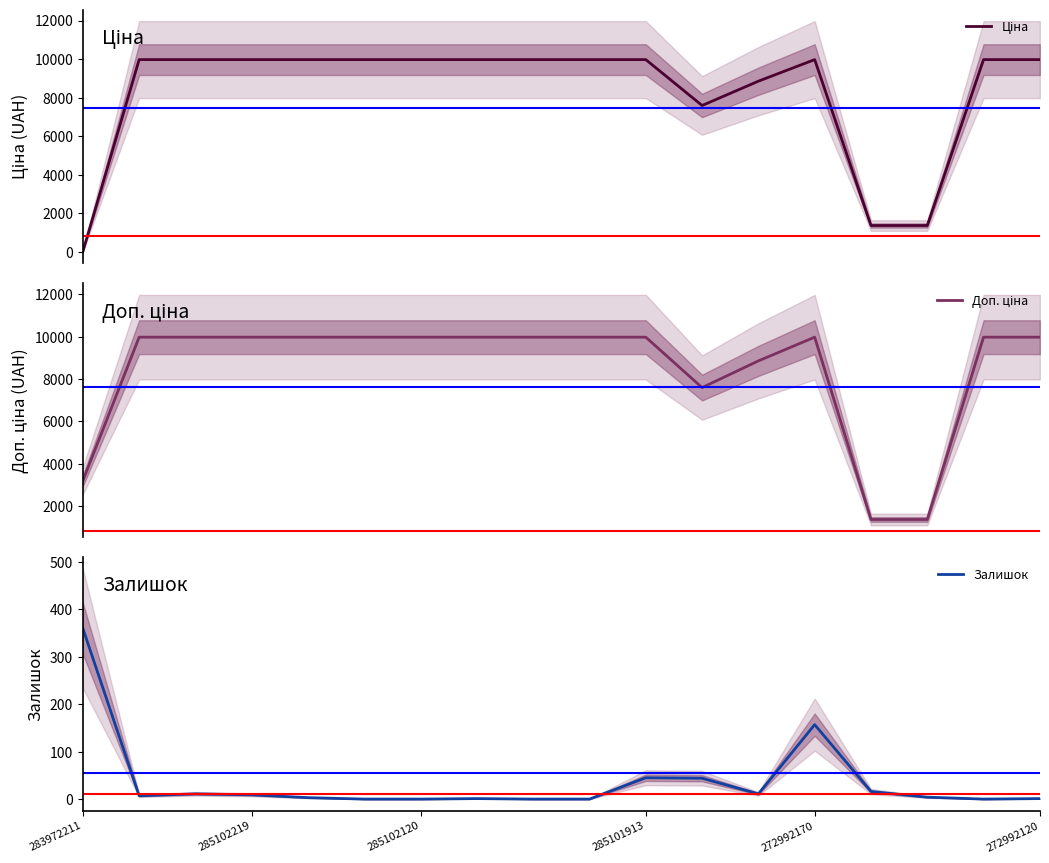

Reading right to left, list all the values displayed in this chart.

Ціна: 9975.0	9975.0	1375.4	1375.4	9975.0	8856.7	7596.5	9975.0	9975.0	9975.0	9975.0	9975.0	9975.0	9975.0	9975.0	9975.0	9975.0	32.0
Доп. ціна: 9975.0	9975.0	1375.0	1375.0	9975.0	8856.7	7596.5	9975.0	9975.0	9975.0	9975.0	9975.0	9975.0	9975.0	9975.0	9975.0	9975.0	3205.0
Залишок: 1.0	0.0	4.0	16.0	157.0	11.0	44.0	45.0	0.0	0.0	1.0	0.0	0.0	3.0	9.0	11.0	7.0	360.0